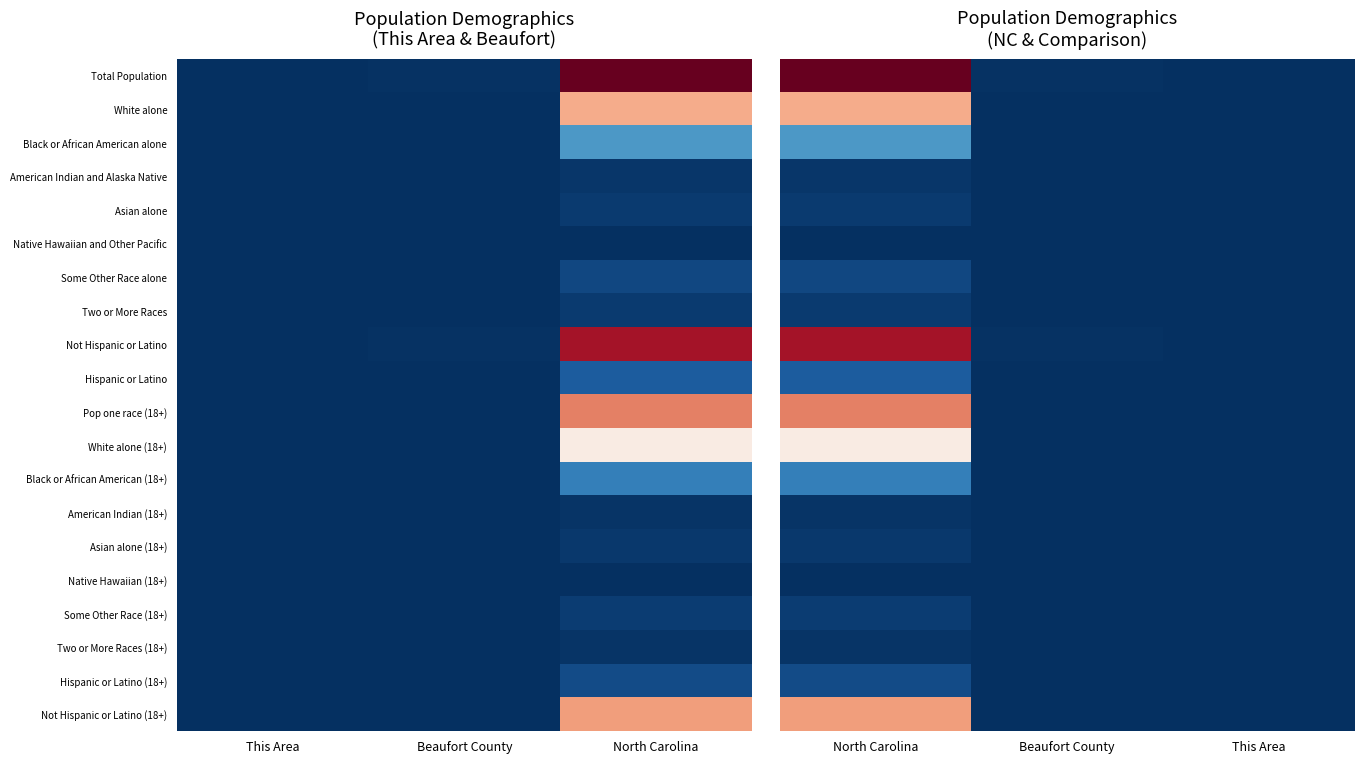

The Asian alone series shows 17 at This Area. True or false?

False